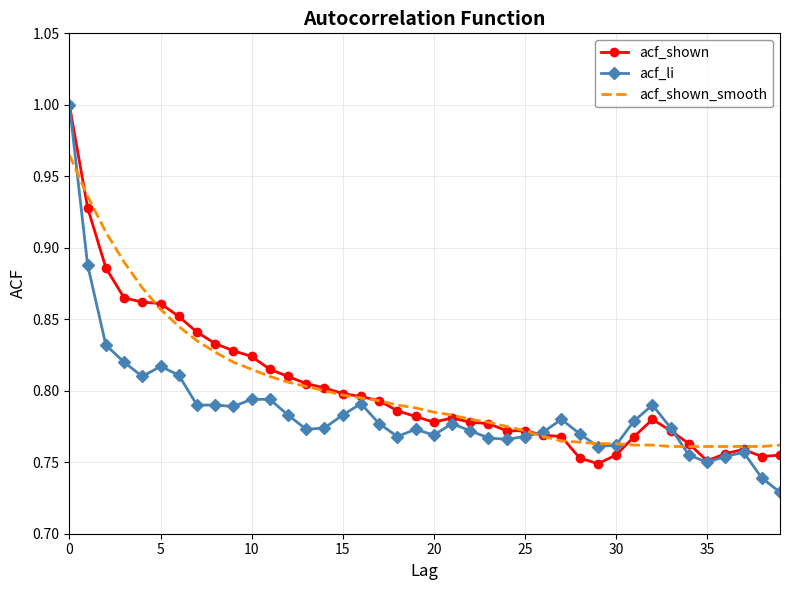

Which series has the widest spread of values?

acf_li